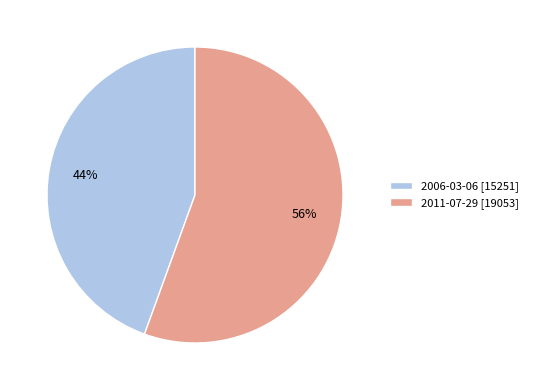

To the nearest percent, what is the combined percentage of 2011-07-29 and 2006-03-06?

100%